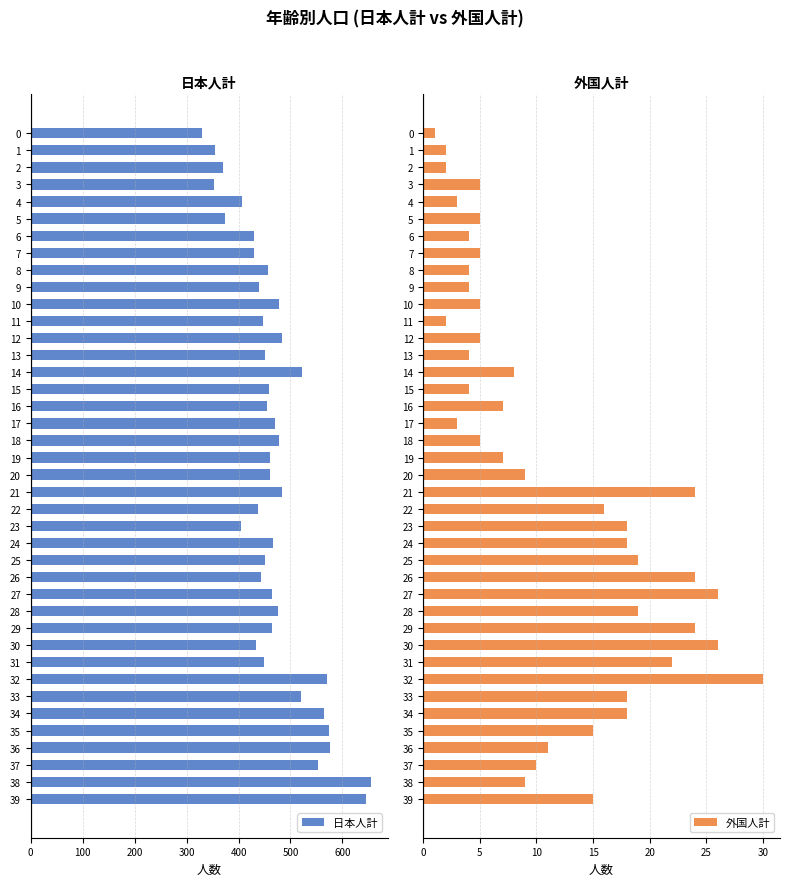

How many data points does each series have?

40